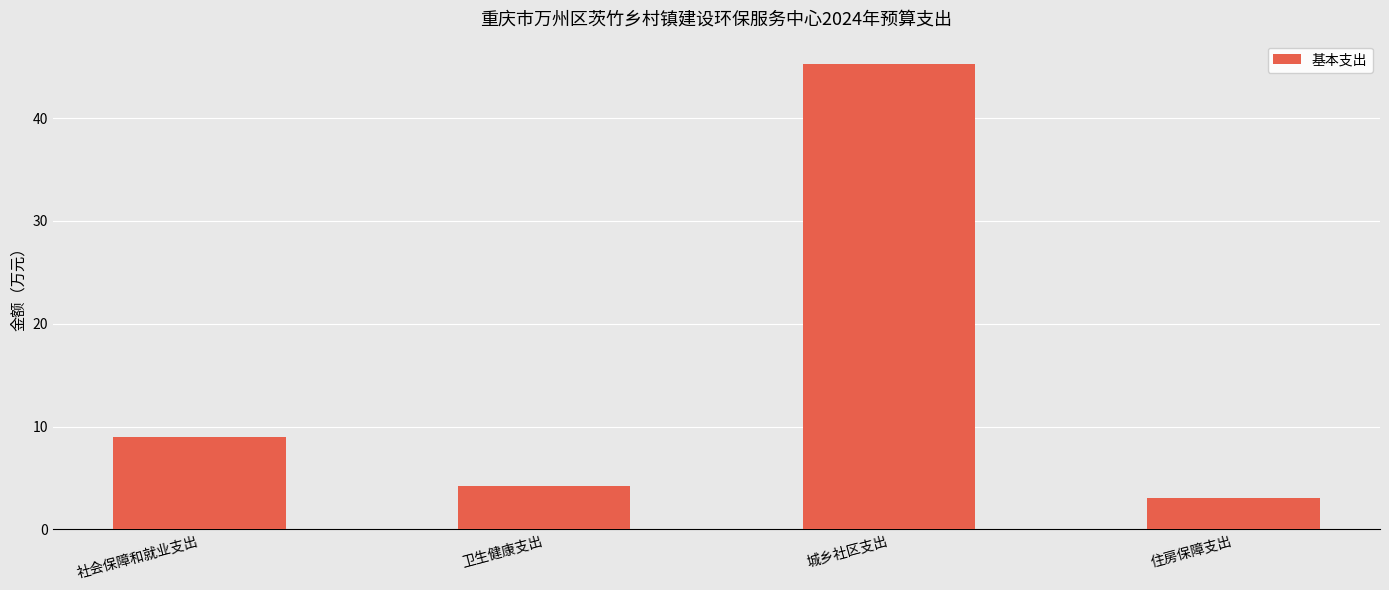

Which category has the lowest value across all series?

住房保障支出